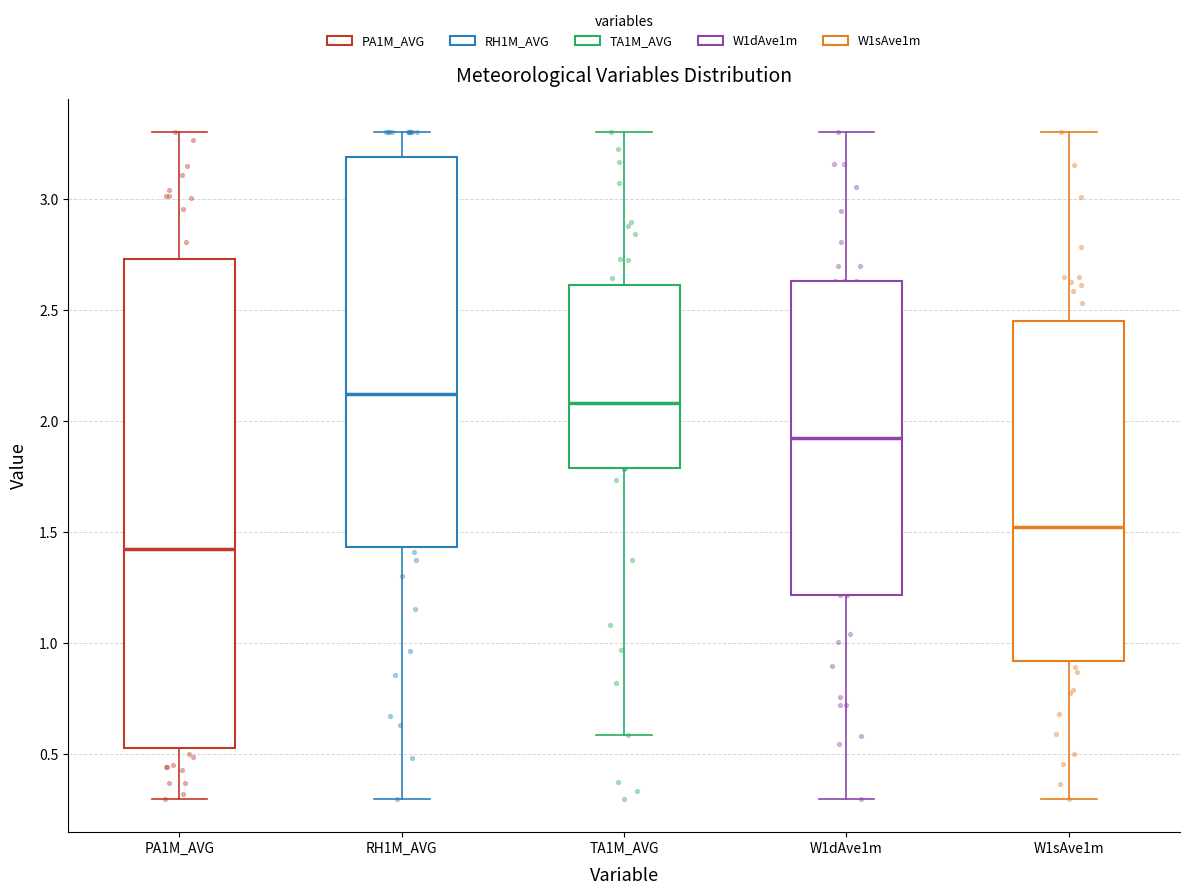

Where does the lower whisker of the box for W1sAve1m end on the y-axis? The values are not printed on the chart, so give them approximately, as read against the axis.

0.30